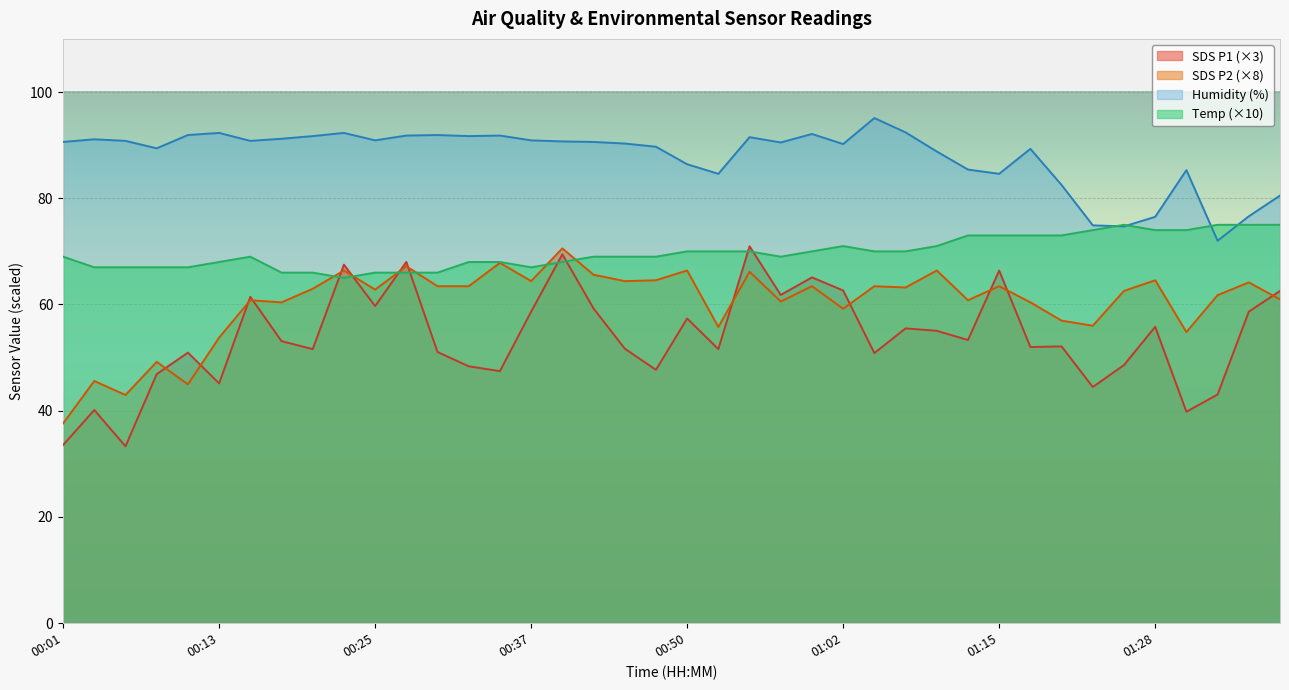

What is the total value across all series at 00:01?

230.7